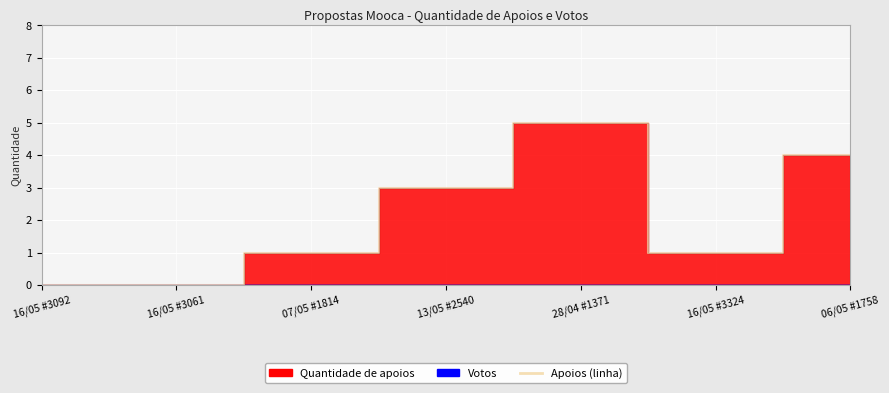

Where is the first local maximum?

28/04 #1371